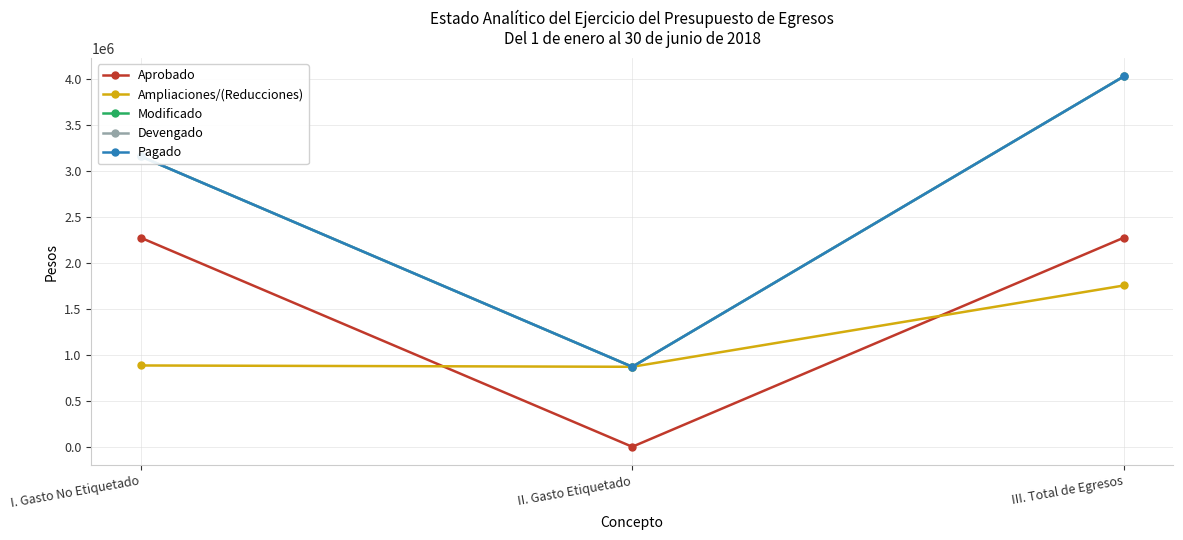

Does the chart have visible grid lines?

Yes